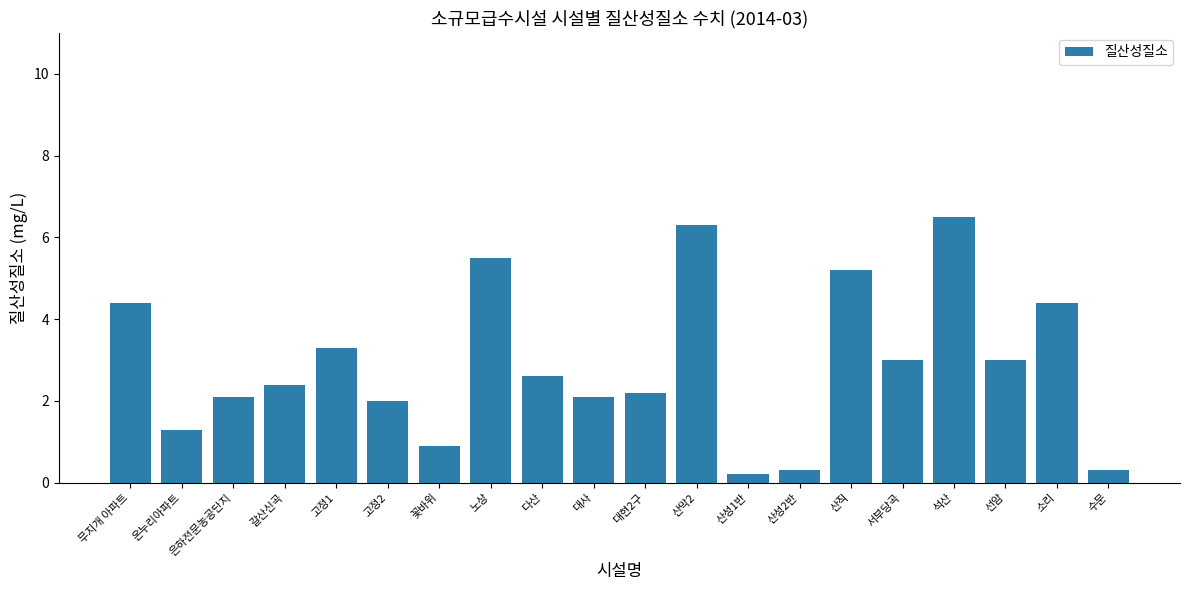

Reading right to left, what are all the values shown in this chart?

0.3	4.4	3.0	6.5	3.0	5.2	0.3	0.2	6.3	2.2	2.1	2.6	5.5	0.9	2.0	3.3	2.4	2.1	1.3	4.4